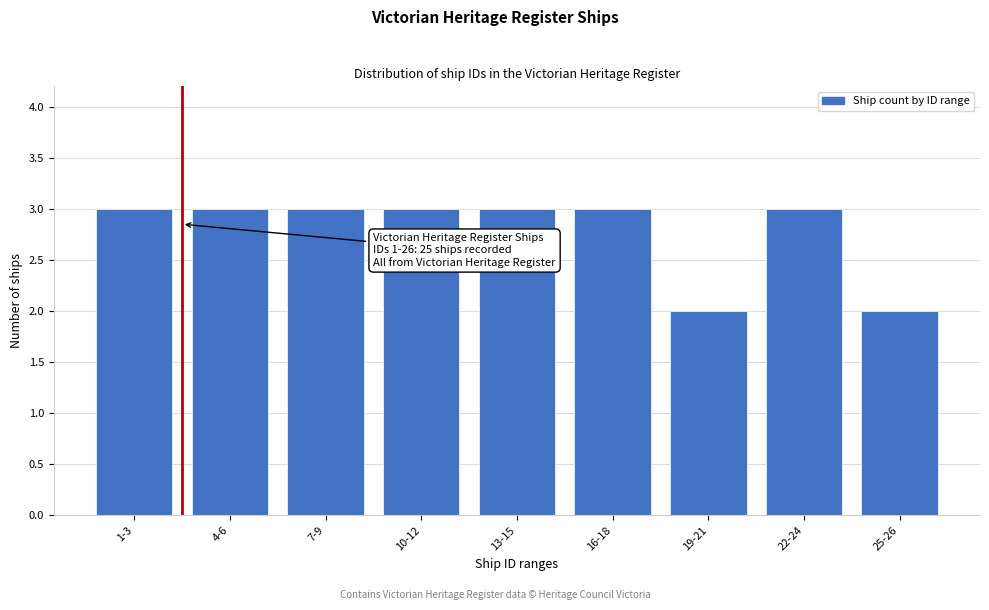

Reading left to right, what are all the values shown in this chart?

3	3	3	3	3	3	2	3	2